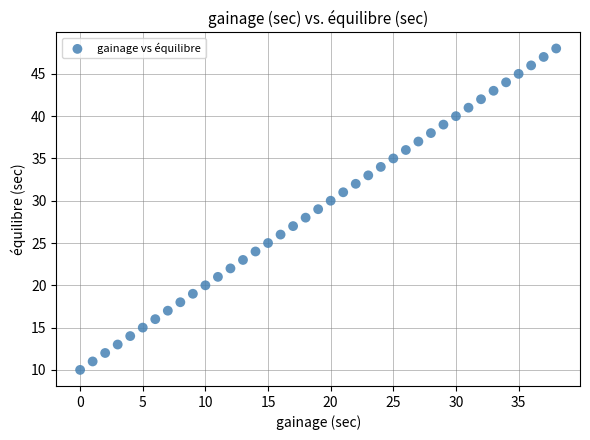

What is the range of Y values (max minus min)?

38